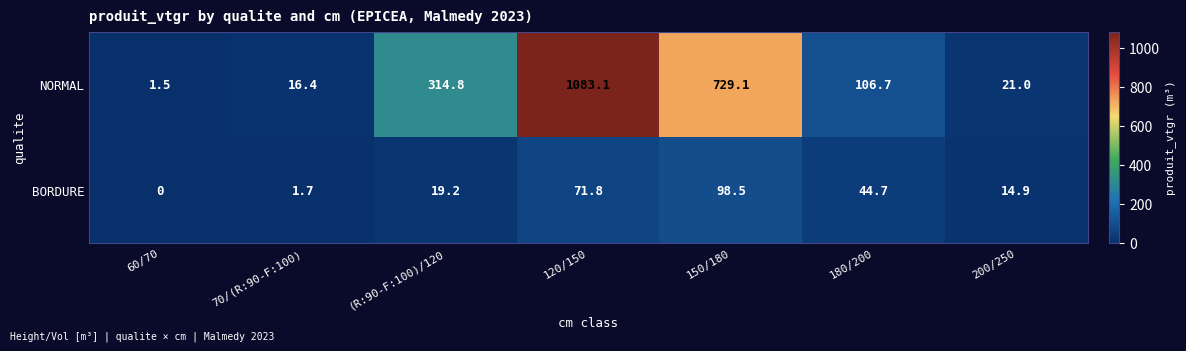

What is the sum of the NORMAL values at (R:90-F:100)/120 and 120/150?

1397.9